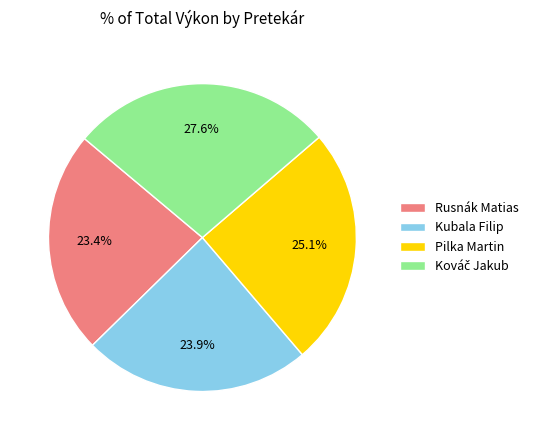

Is the sum of Rusnák Matias and Pilka Martin greater than half?

No